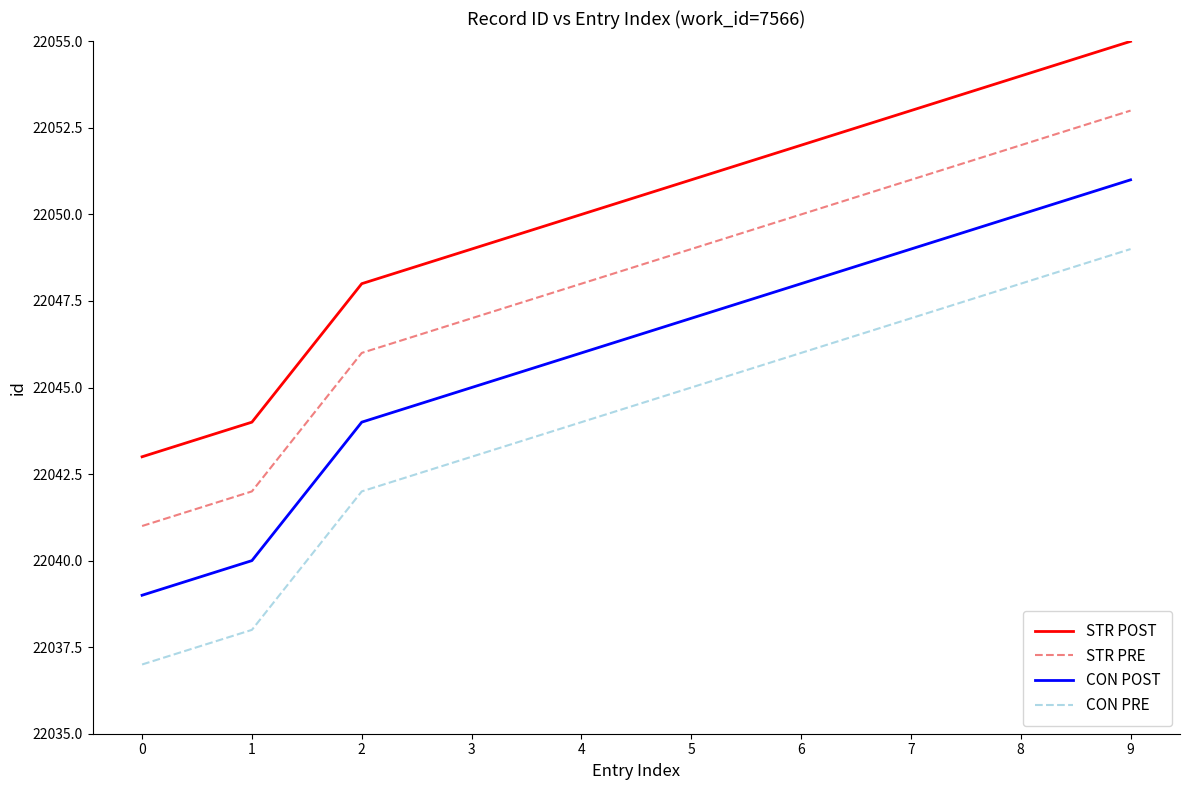

The value of STR POST at 2 is 22048. True or false?

True